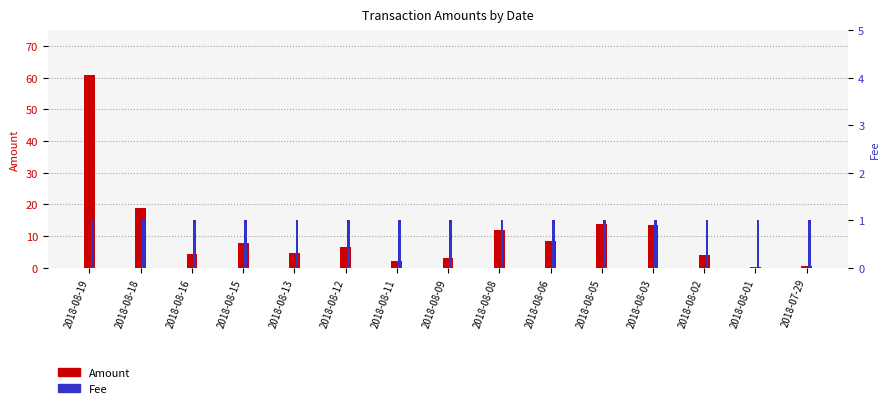

The Fee series shows 0.2 at 2018-08-18. True or false?

False